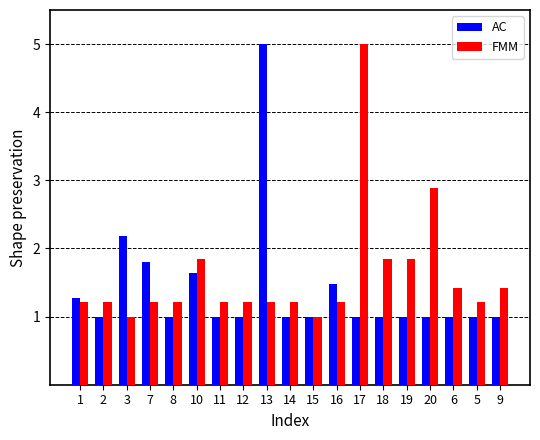

At which label is FMM closest to 3?

20